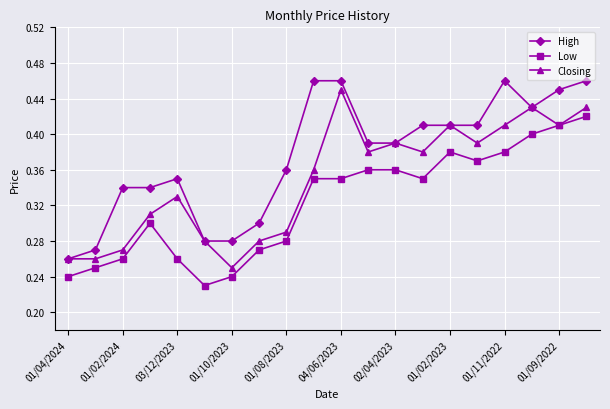

True or false: Low and High cross at least once.

False